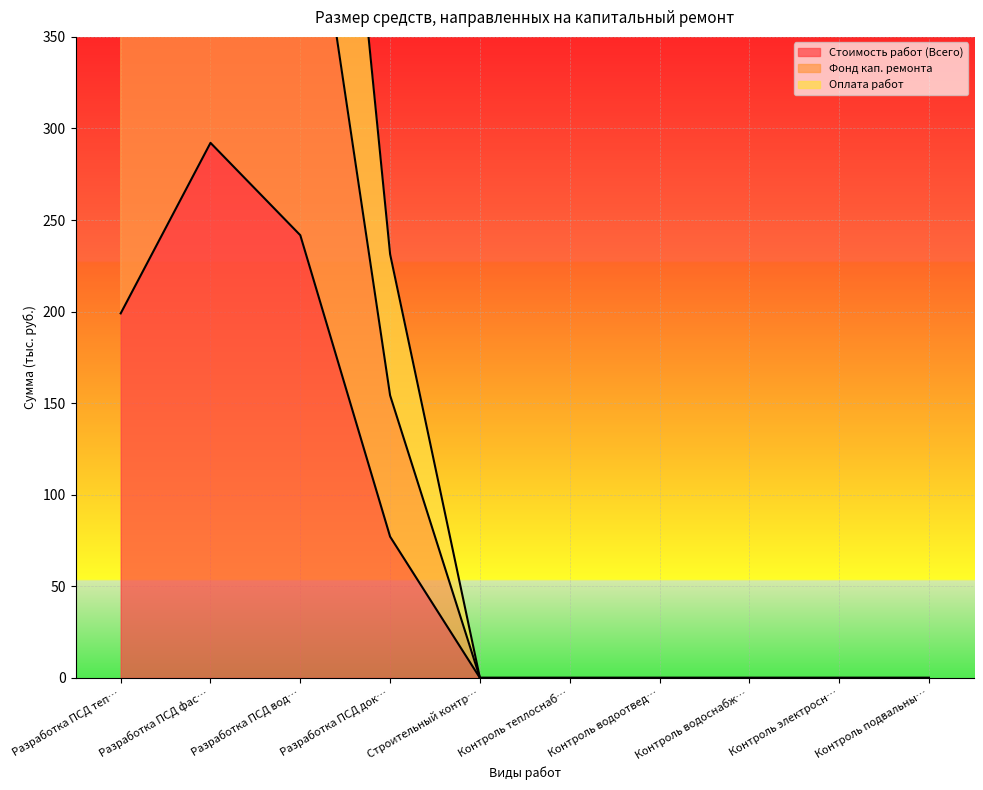

What is the difference between the maximum and minimum values in the Оплата работ series?

876.4